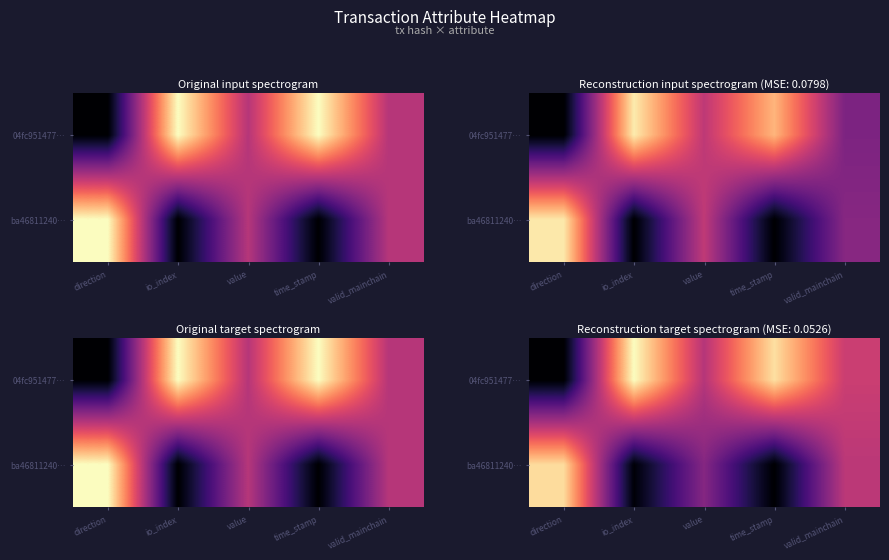

List the labels in order of 04fc951477… value, largest first.

io_index, time_stamp, valid_mainchain, value, direction